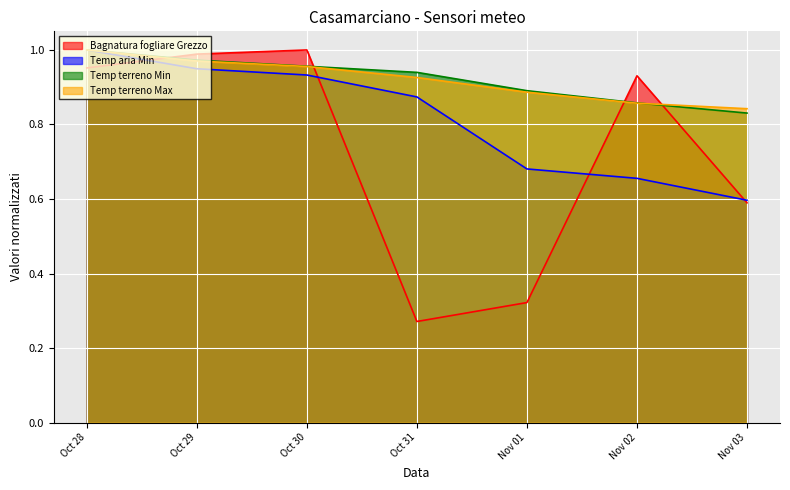

What is the total value across all series at Oct 31?

3.0